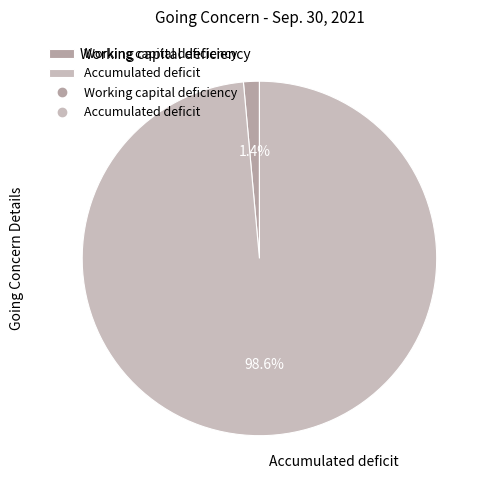

Is it true that Accumulated deficit is 99% of the pie?

True